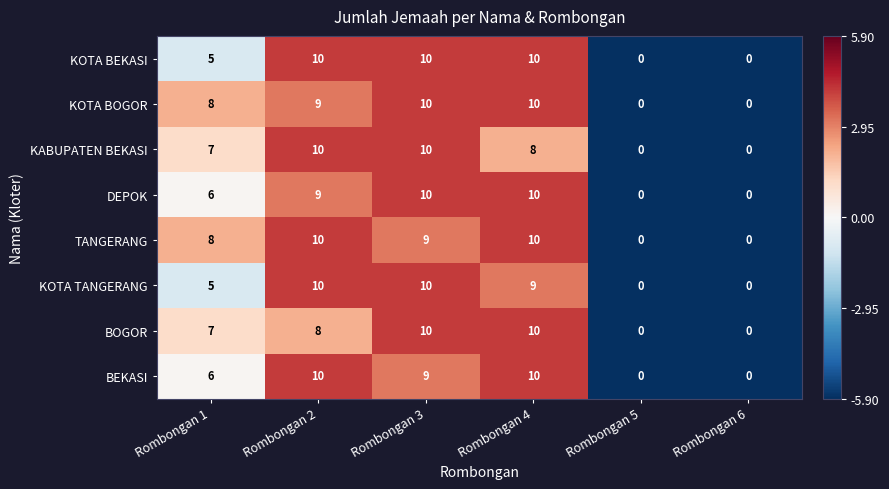

What is the maximum value for KOTA TANGERANG?

10